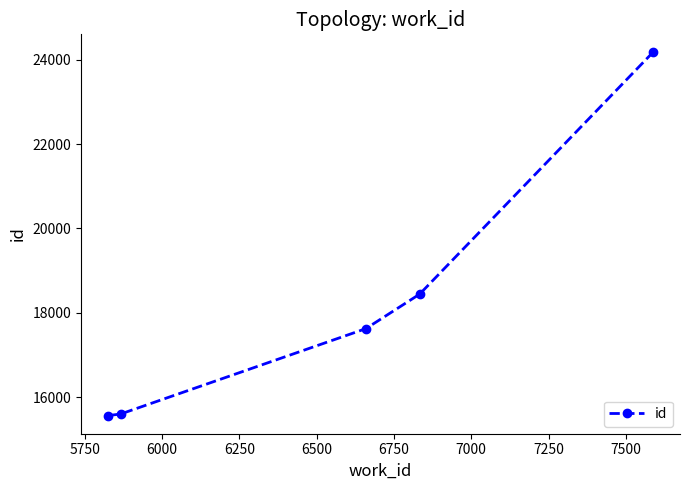

What is the value of the 1st point from the left?

15563